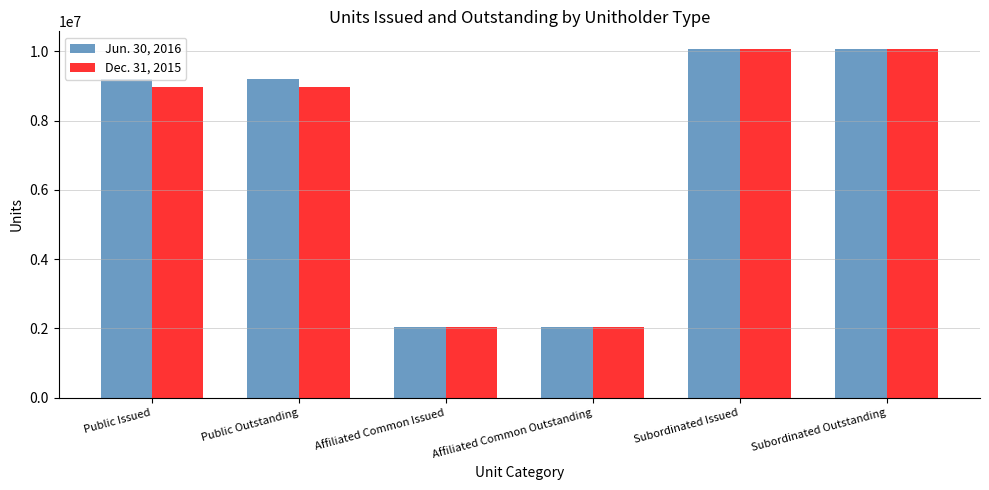

How many groups of bars are there?

6